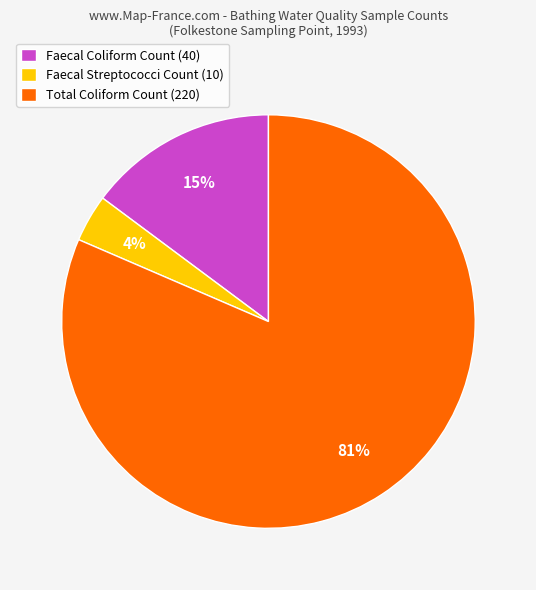

Is the sum of Faecal Coliform Count (40) and Faecal Streptococci Count (10) greater than half?

No